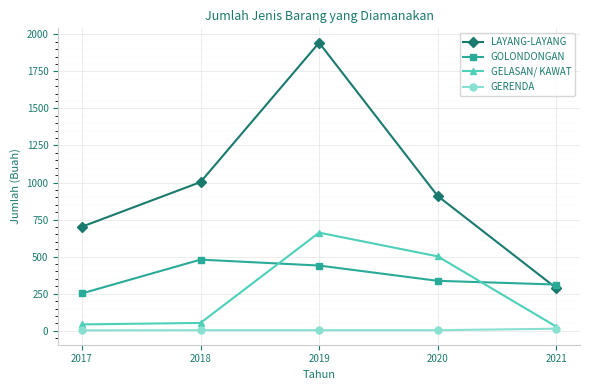

Which label corresponds to the largest value in the chart?

2019